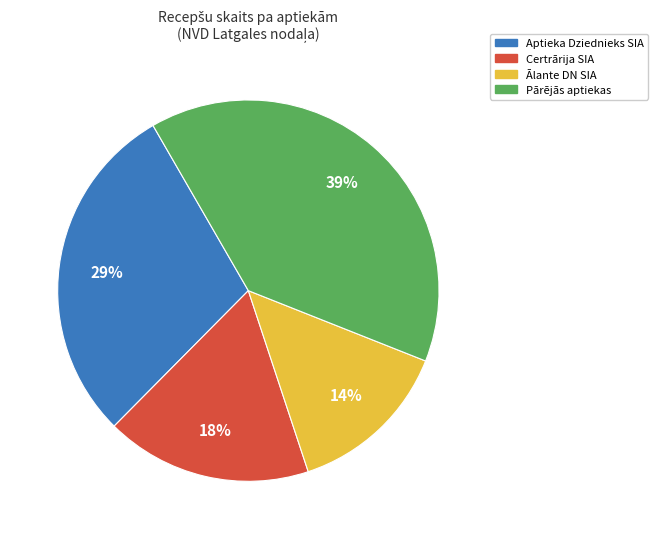

Is there any slice that represents more than half of the pie?

No